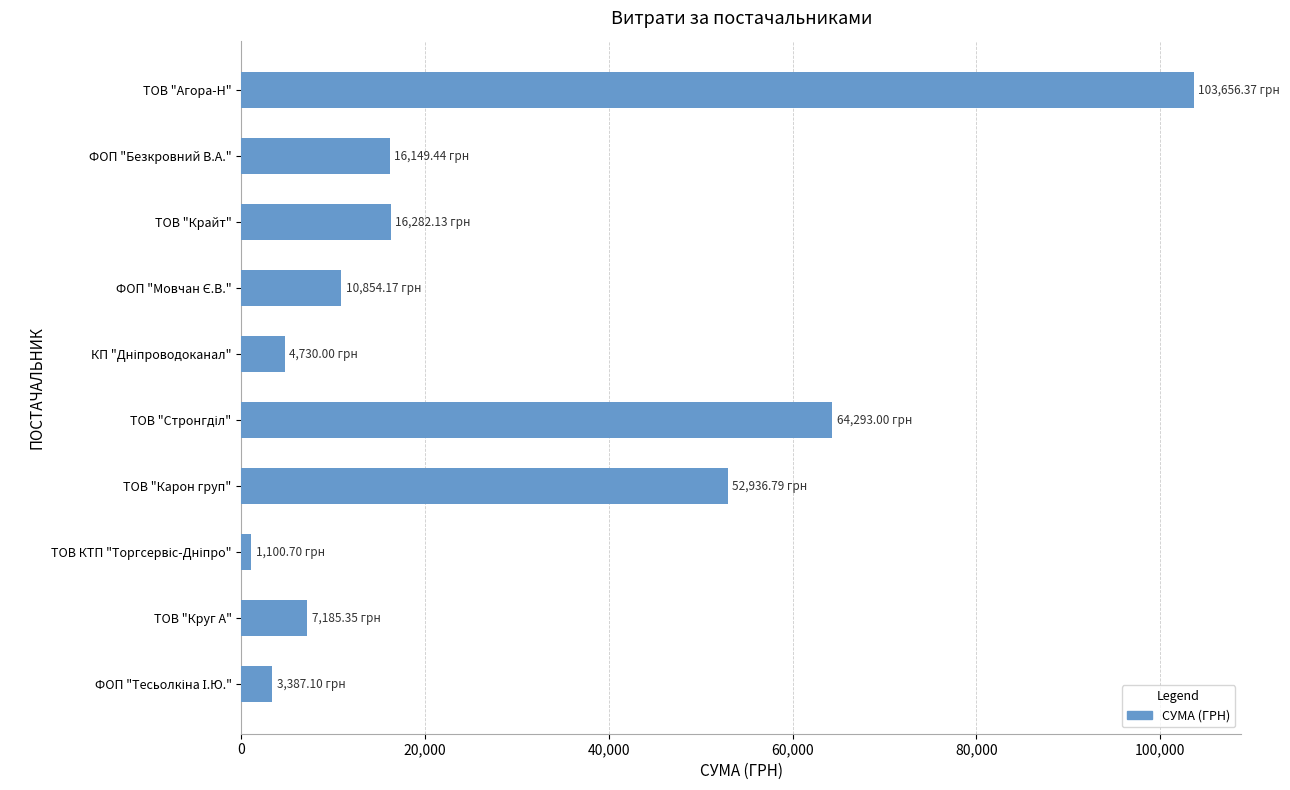

Which label corresponds to the largest value in the chart?

ТОВ "Агора-Н"